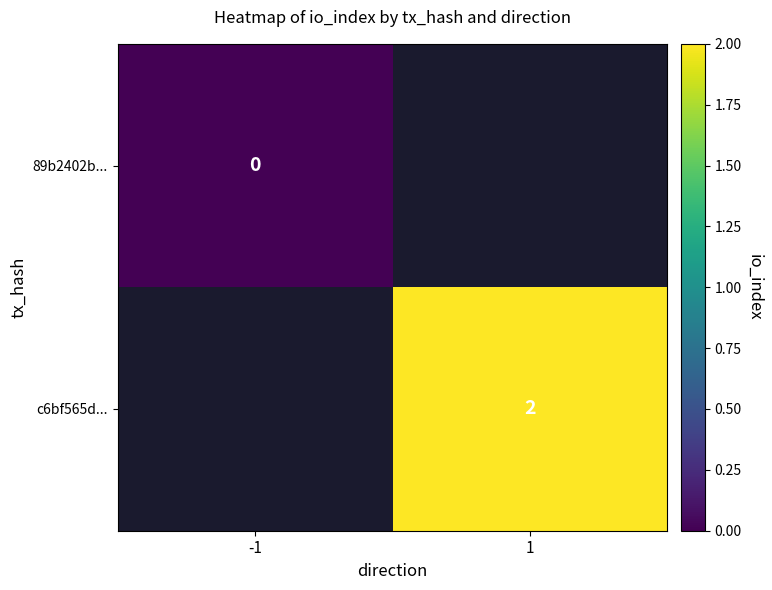

The value of c6bf565d... at 1 is 0.4. True or false?

False